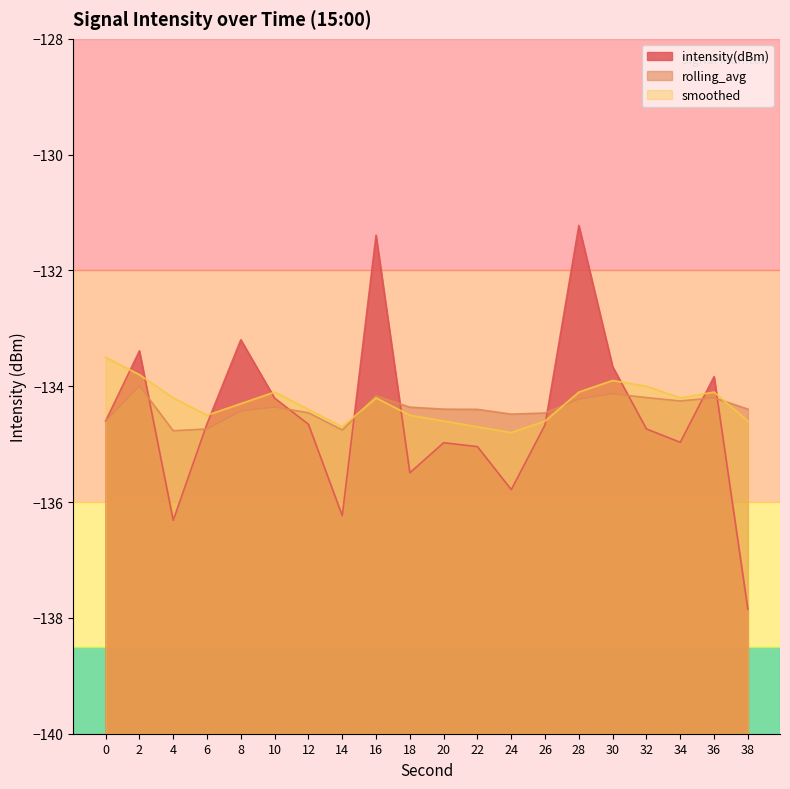

At how many categories does at least one series exceed -134?

7